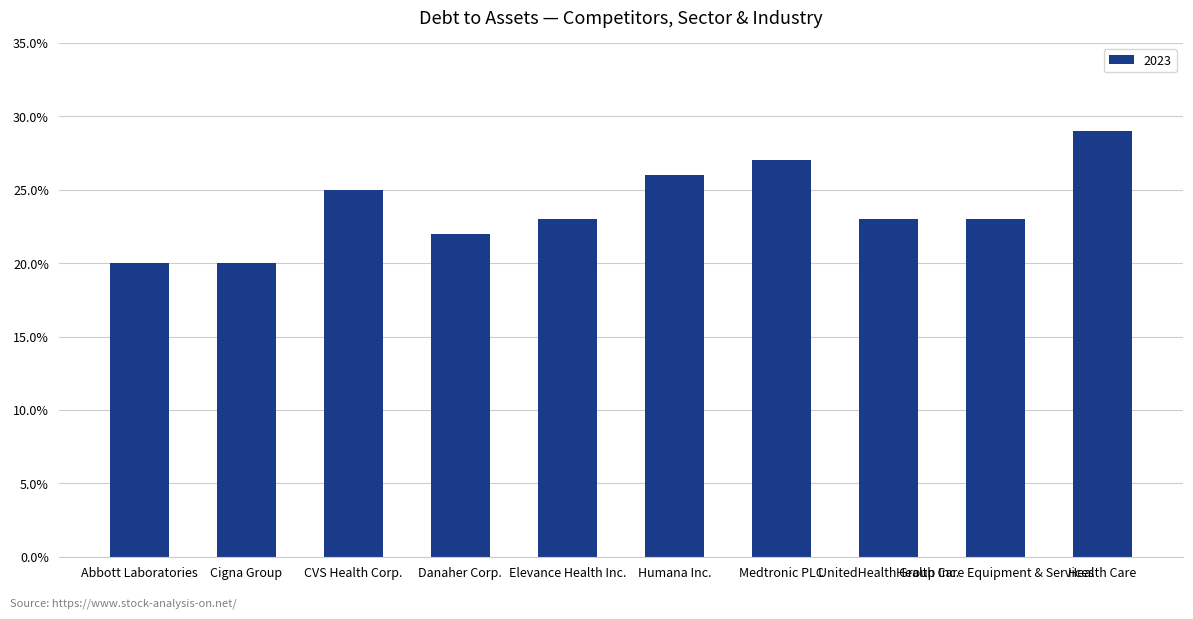

Between Abbott Laboratories and Medtronic PLC, which is larger?

Medtronic PLC